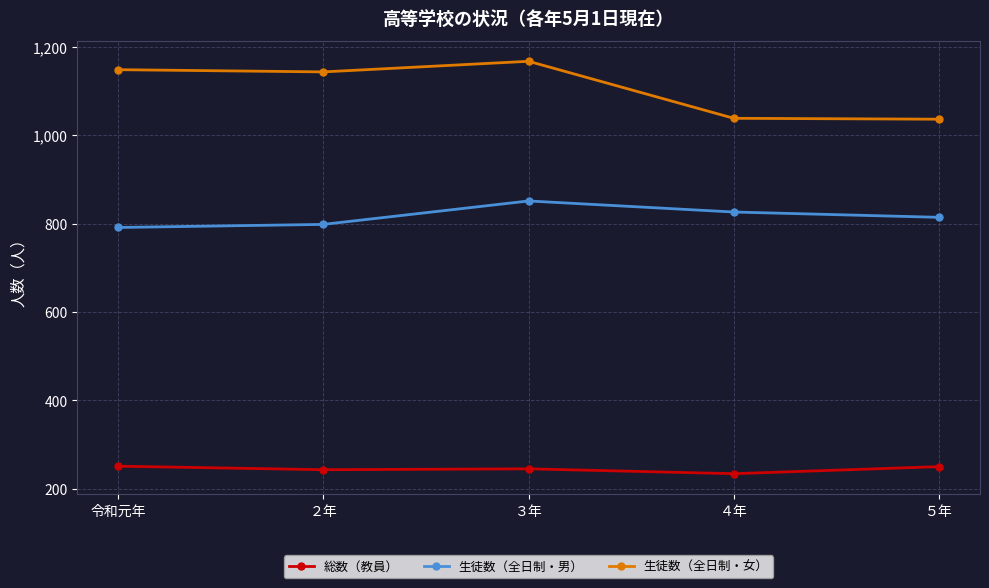

What is the label of the 4th point from the left?

４年